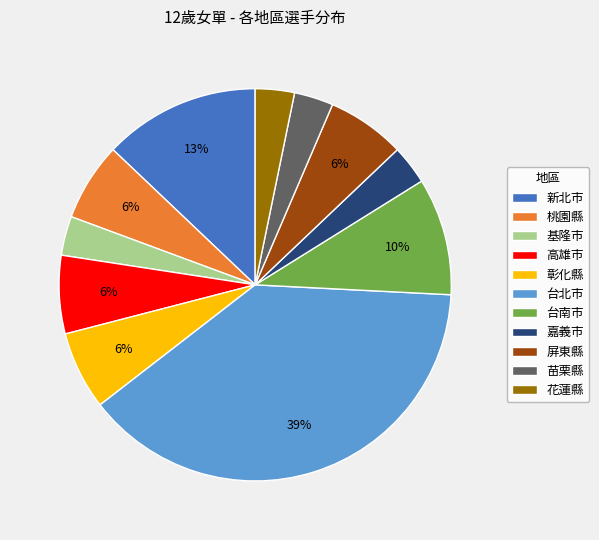

Is there any slice that represents more than half of the pie?

No